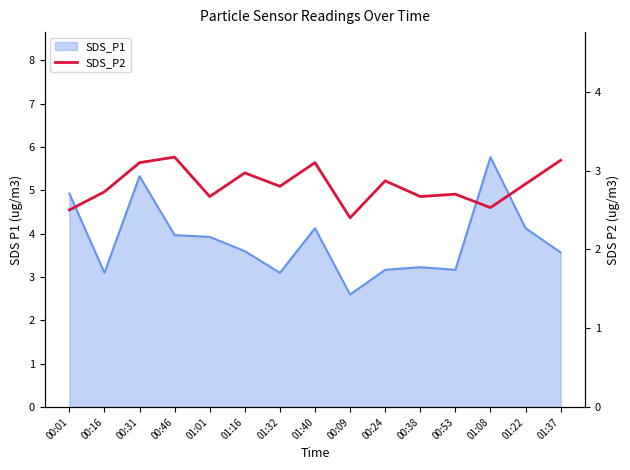

What is the smallest value displayed?

2.4